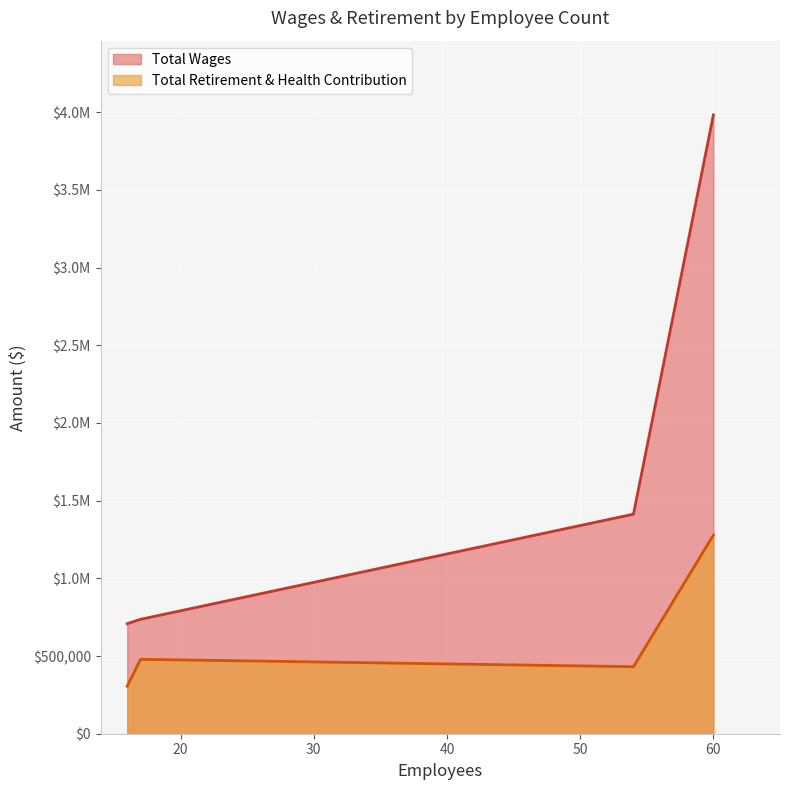

True or false: Total Retirement & Health Contribution has a value of 234726 at 54.

False